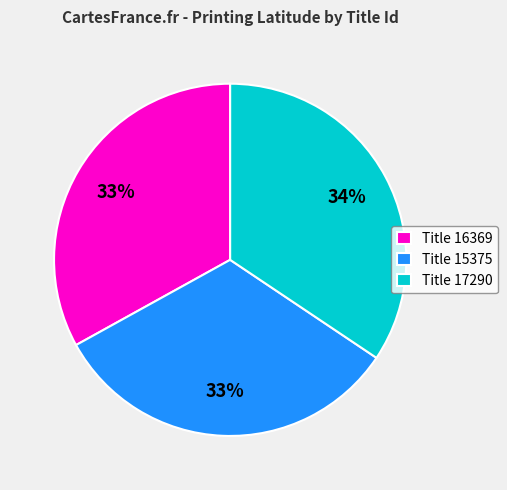

Is it true that Title 17290 is 34% of the pie?

True